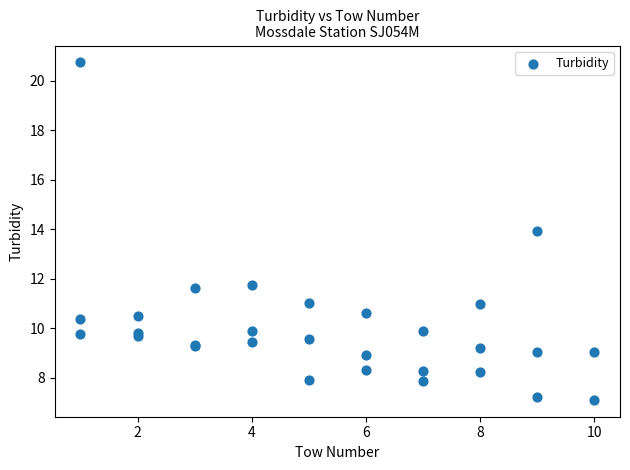

What Y value in the scatter plot is closest to 13?

13.9